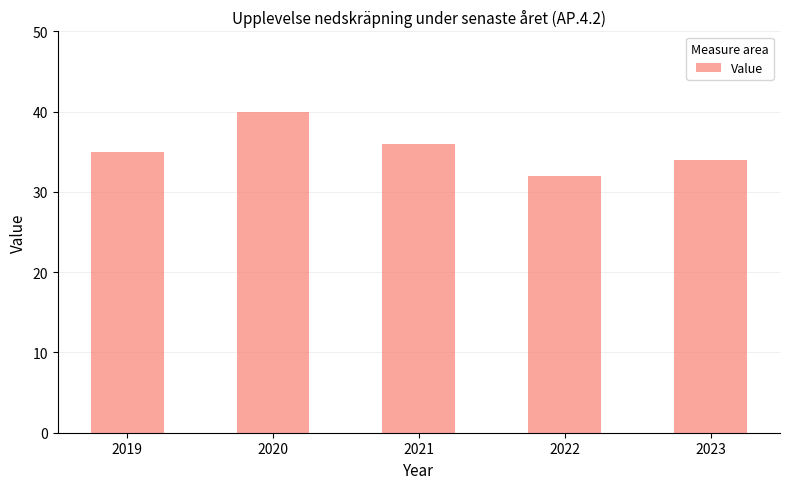

What is the greatest value displayed?

40